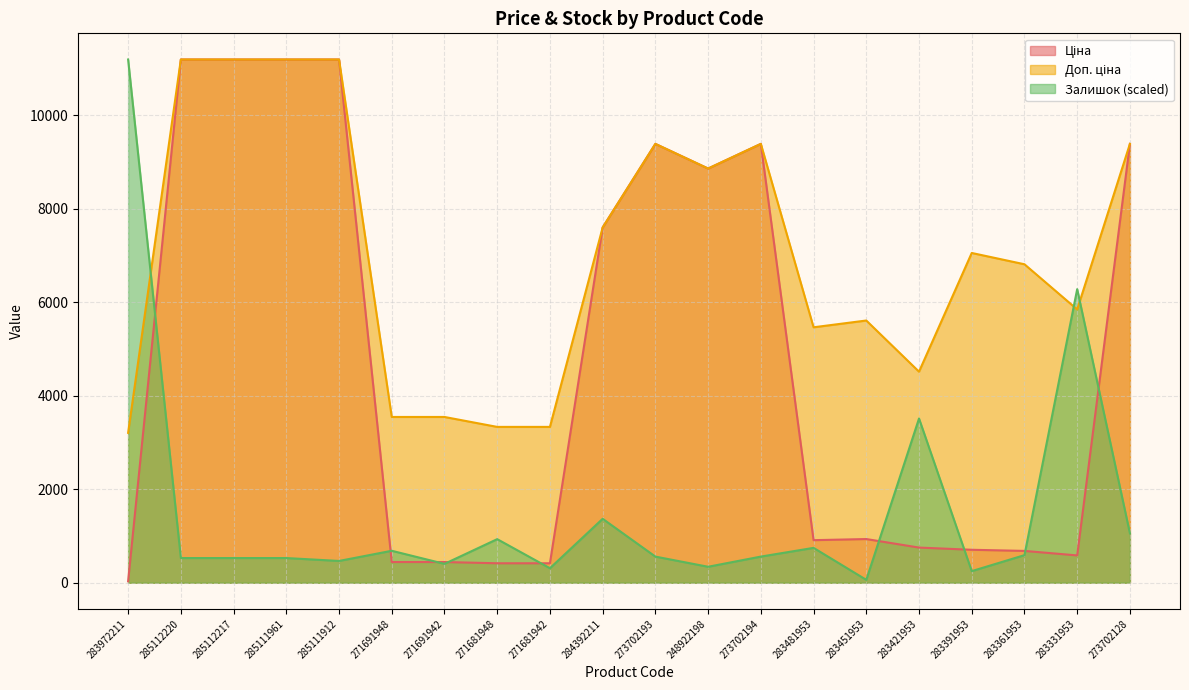

Is it true that Залишок equals 680.5 at 273702128?

False